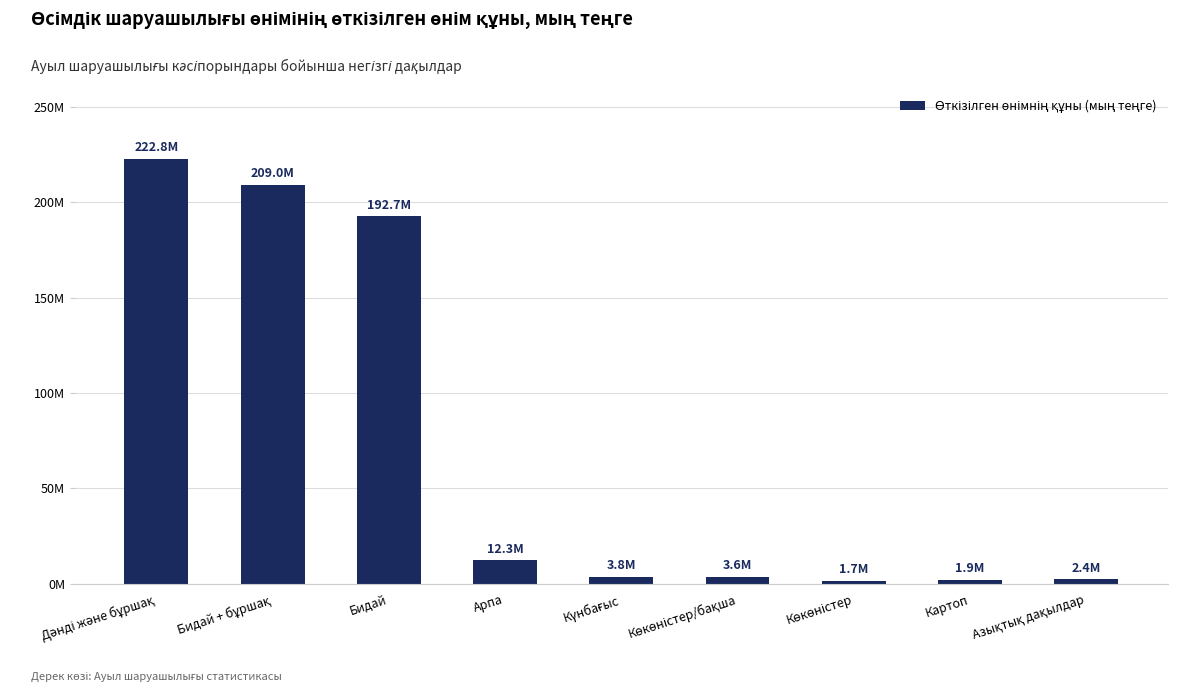

How many bars are there in total?

9